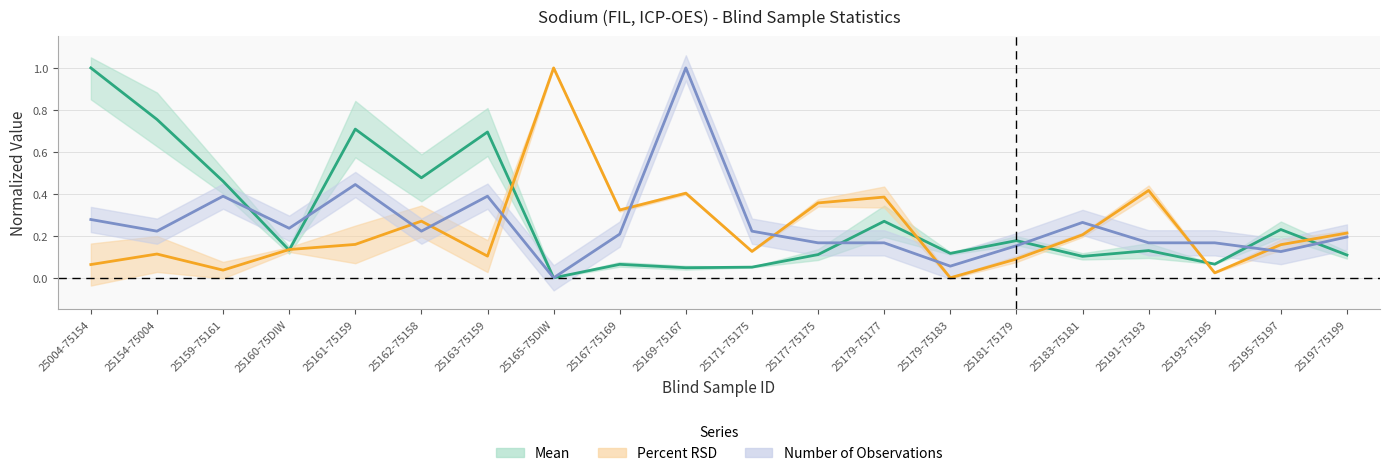

At which category does the chart reach its peak across all series?

25004-75154